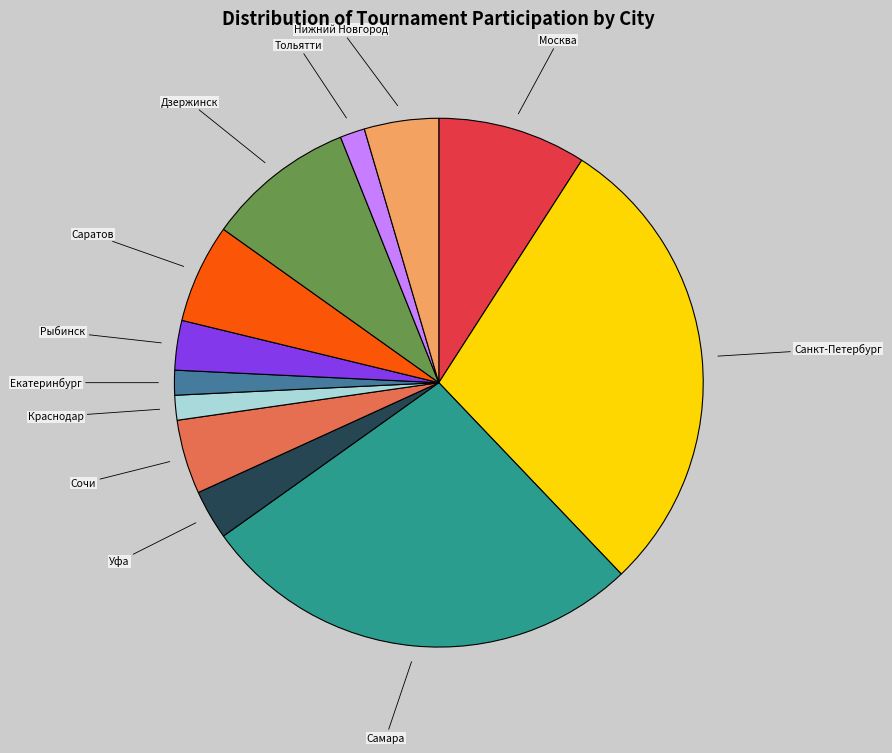

Count the number of slices in the pie.

12